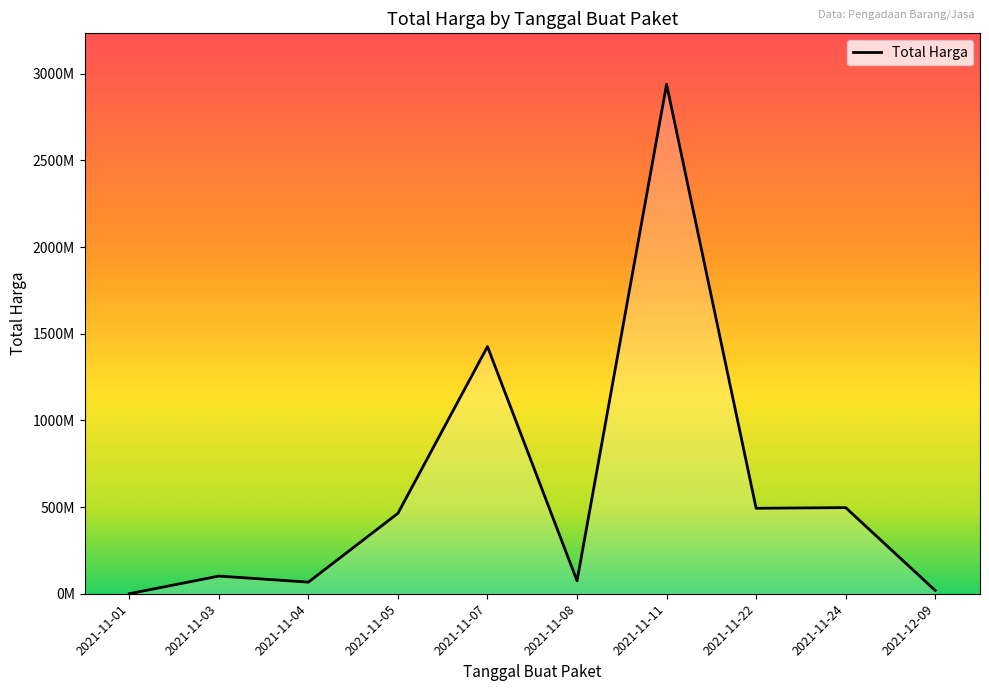

Does the chart display data point markers on the line(s)?

No